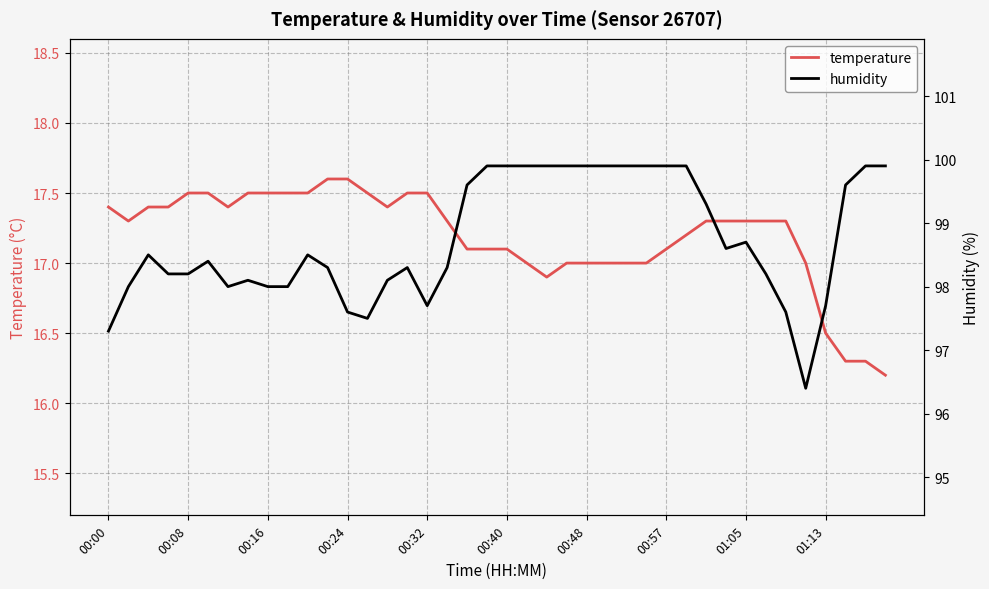

What is the lowest value of the temperature series?

16.2